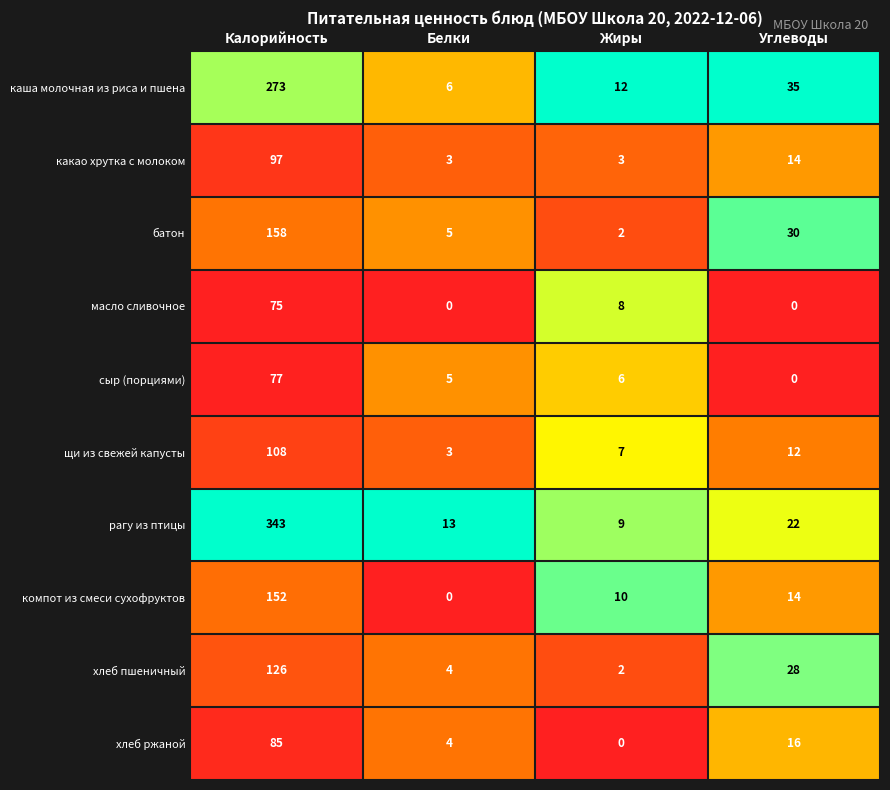

List the series in order of their peak value, lowest first.

масло сливочное, сыр (порциями), хлеб ржаной, какао хрутка с молоком, щи из свежей капусты, хлеб пшеничный, компот из смеси сухофруктов, батон, каша молочная из риса и пшена, рагу из птицы